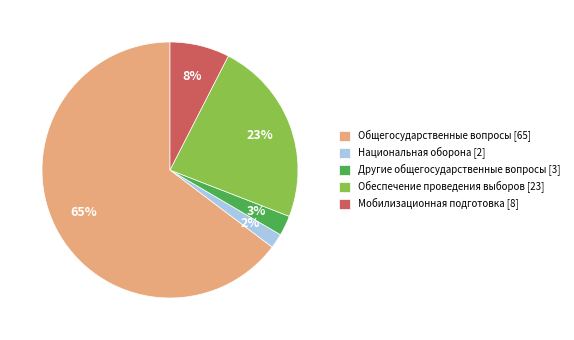

Is the sum of Национальная оборона [2] and Обеспечение проведения выборов [23] greater than half?

No